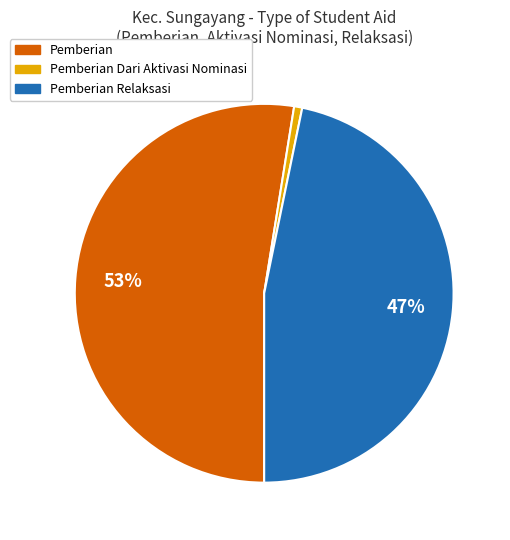

To the nearest percent, what is the average slice percentage?

33%